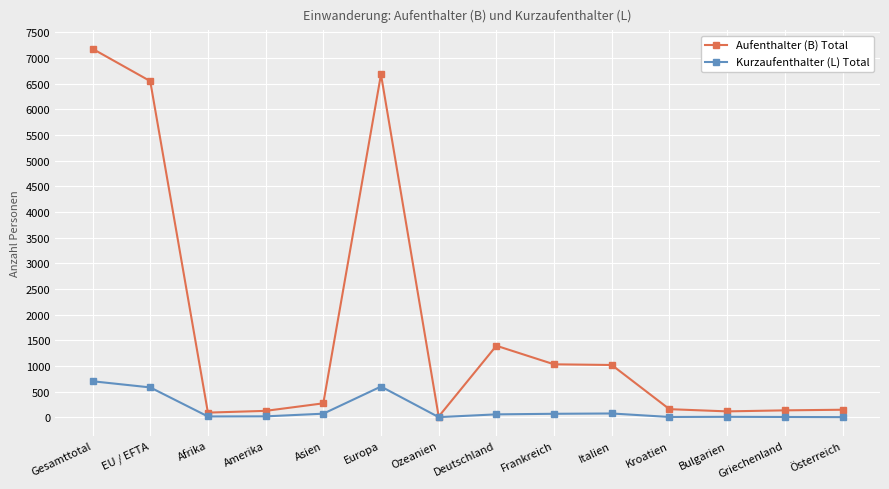

True or false: Kurzaufenthalter (L) Total has more than 2 points higher than both neighbors.

True